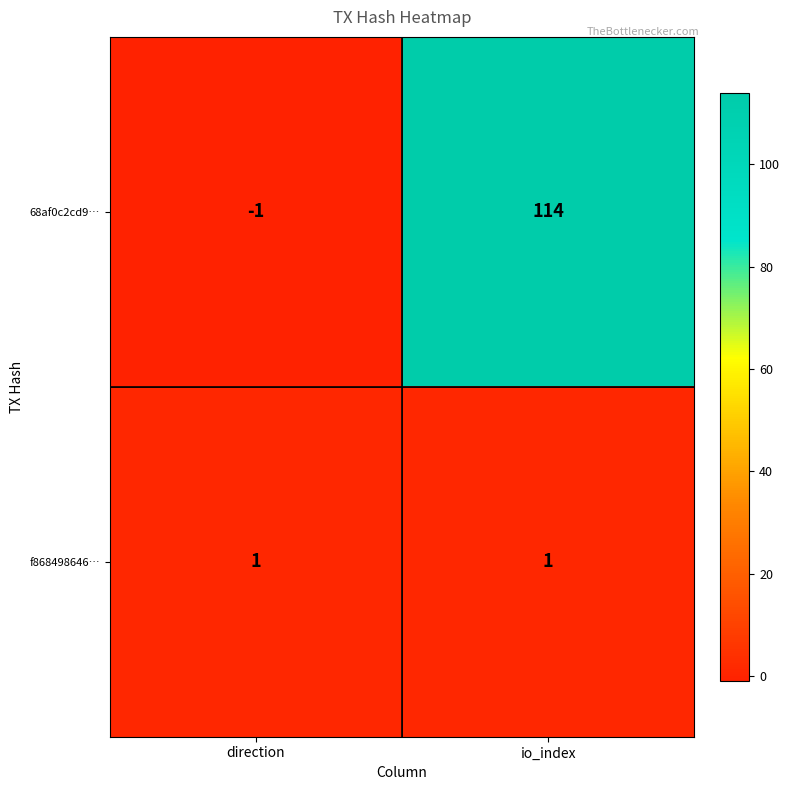

Between direction and io_index, which series saw the biggest shift?

68af0c2cd9…